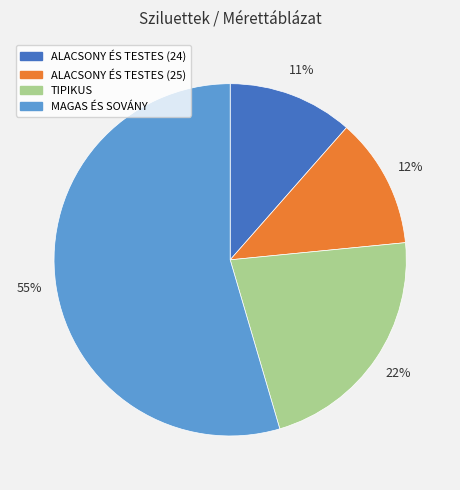

What is the largest slice in the pie chart?

MAGAS ÉS SOVÁNY